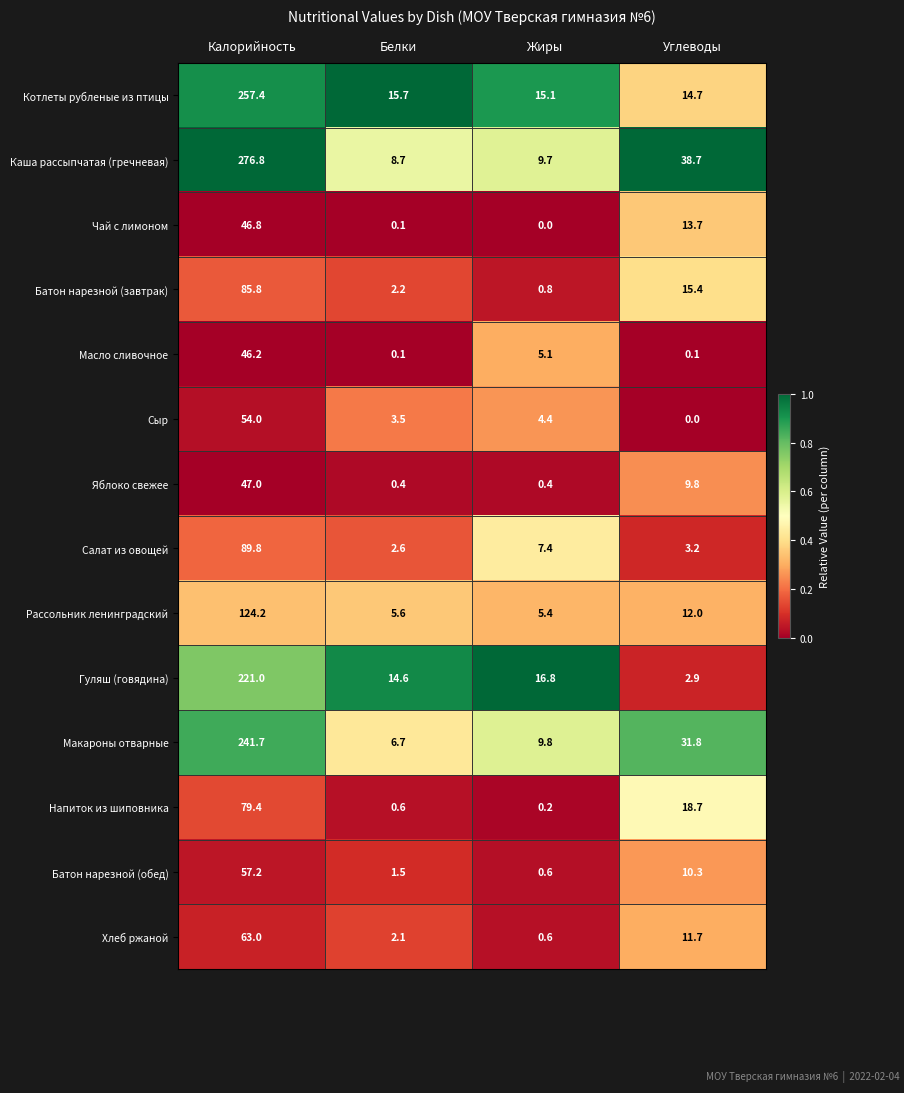

What is the difference between the highest and lowest values at Калорийность?

230.6